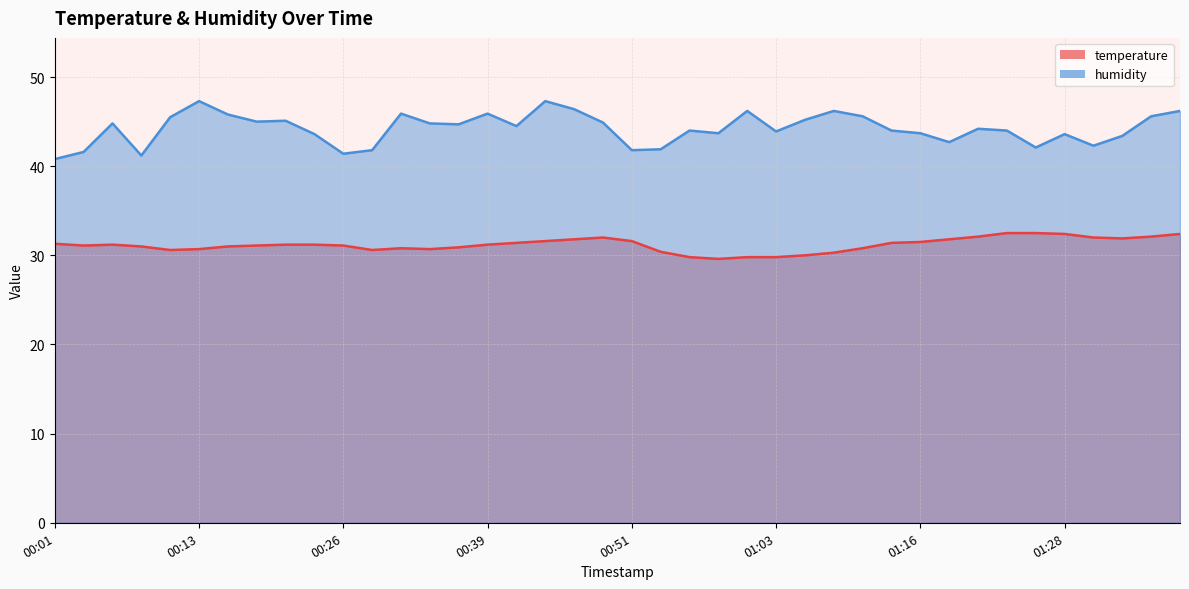

Which series changed the most between 00:03 and 00:54?

temperature